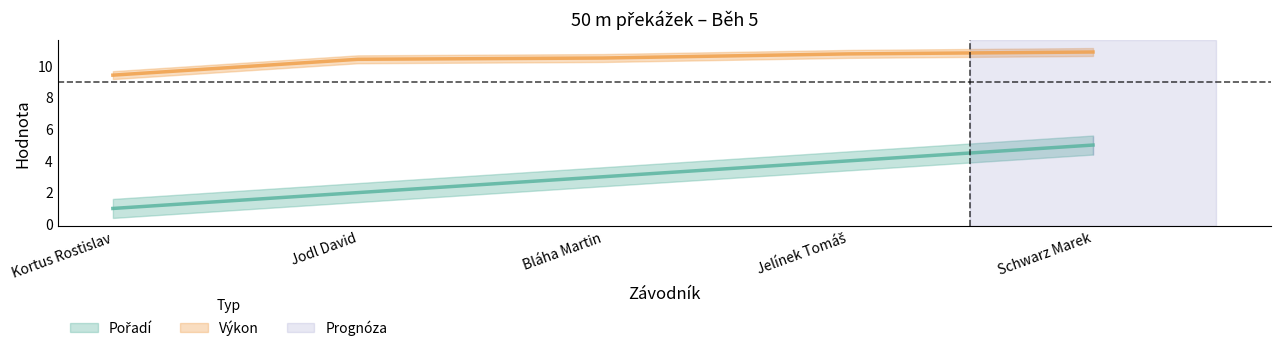

Which category has the highest value in the Pořadí series?

Schwarz Marek